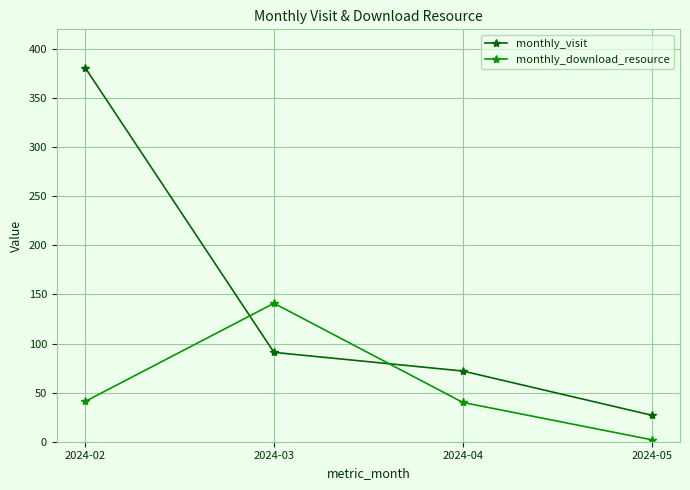

What is the total value across all series at 2024-04?

112